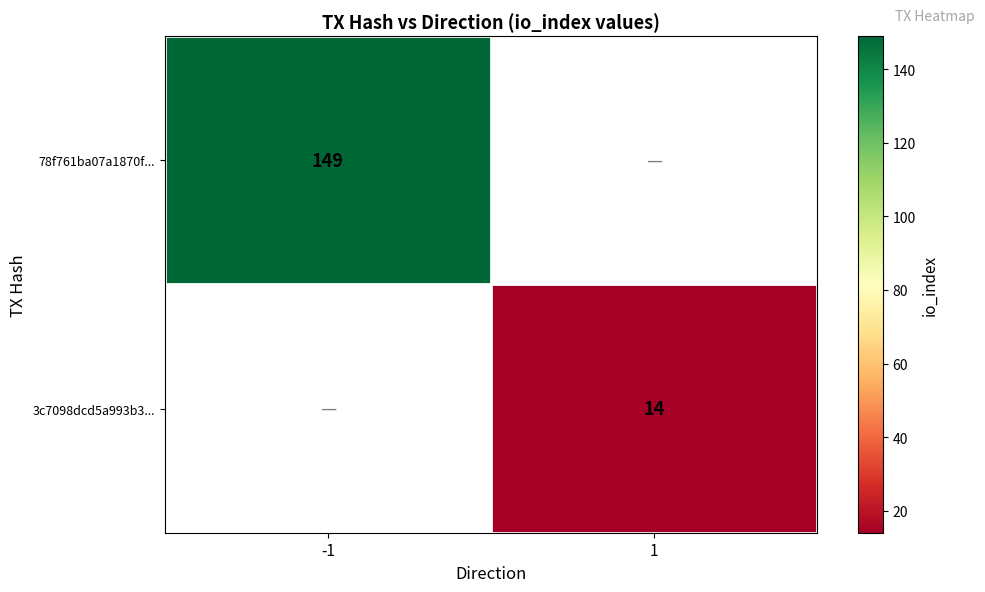

True or false: 3c7098dcd5a993b3... has a value of 7 at 1.

False